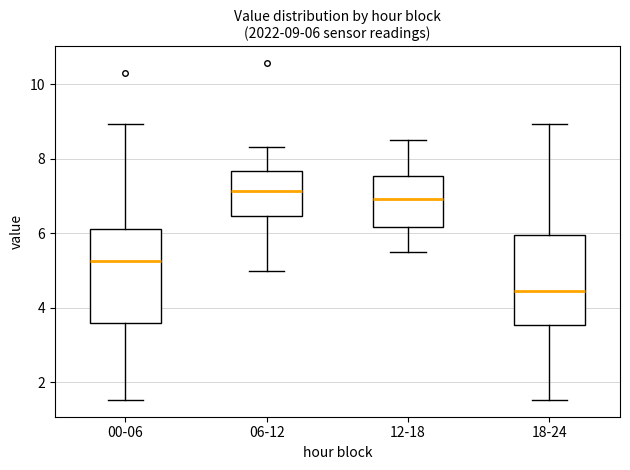

Which box has the highest median line?

06-12